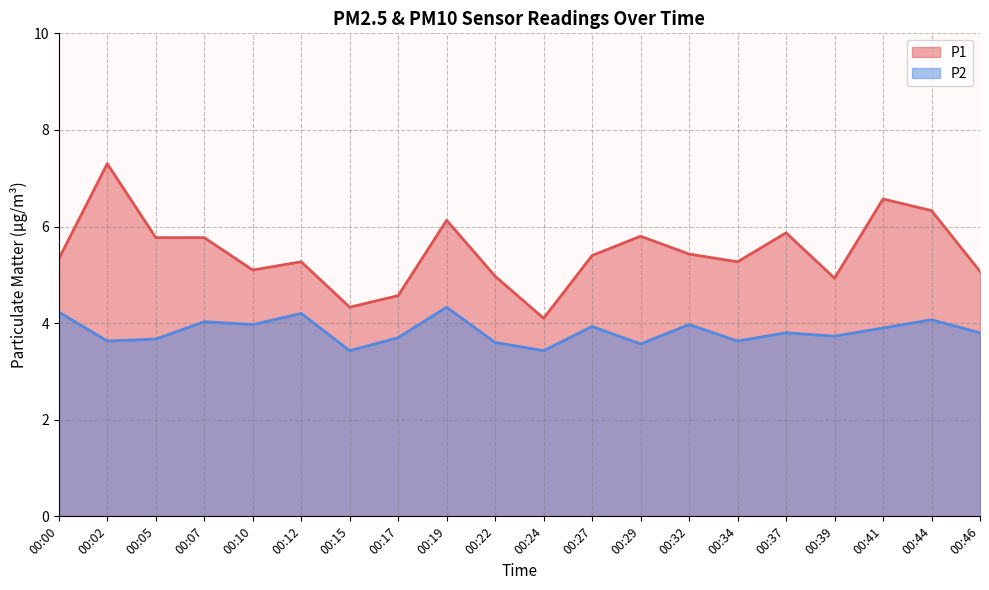

Reading left to right, extract all data points from this chart.

P1: 5.3	7.3	5.8	5.8	5.1	5.3	4.3	4.6	6.1	5.0	4.1	5.4	5.8	5.4	5.3	5.9	4.9	6.6	6.3	5.1
P2: 4.2	3.6	3.7	4.0	4.0	4.2	3.4	3.7	4.3	3.6	3.4	3.9	3.6	4.0	3.6	3.8	3.7	3.9	4.1	3.8